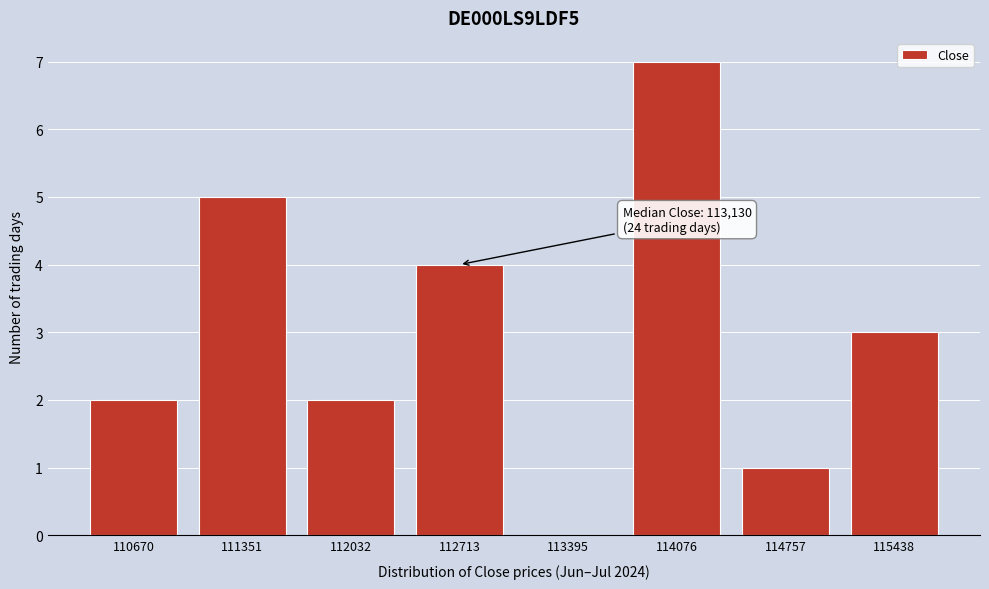

Reading left to right, extract all data points from this chart.

110670=2	111351=5	112032=2	112713=4	113395=0	114076=7	114757=1	115438=3